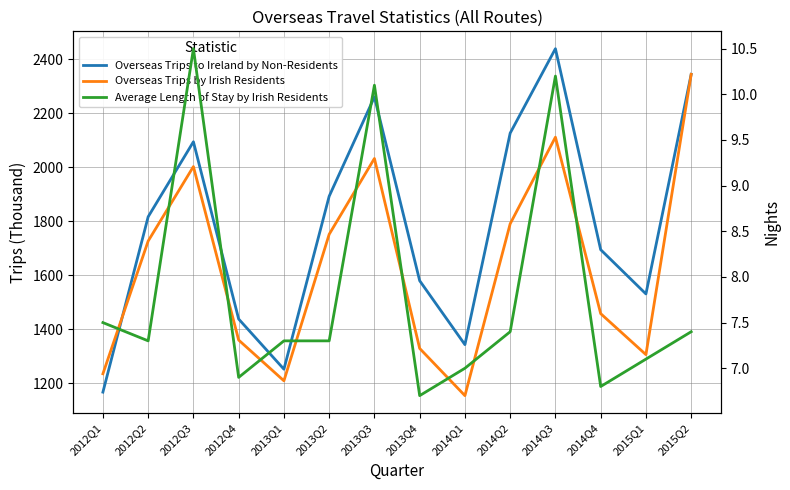

Rank the series at 2013Q1 from highest to lowest value.

Overseas Trips to Ireland by Non-Residents, Overseas Trips by Irish Residents, Average Length of Stay by Irish Residents